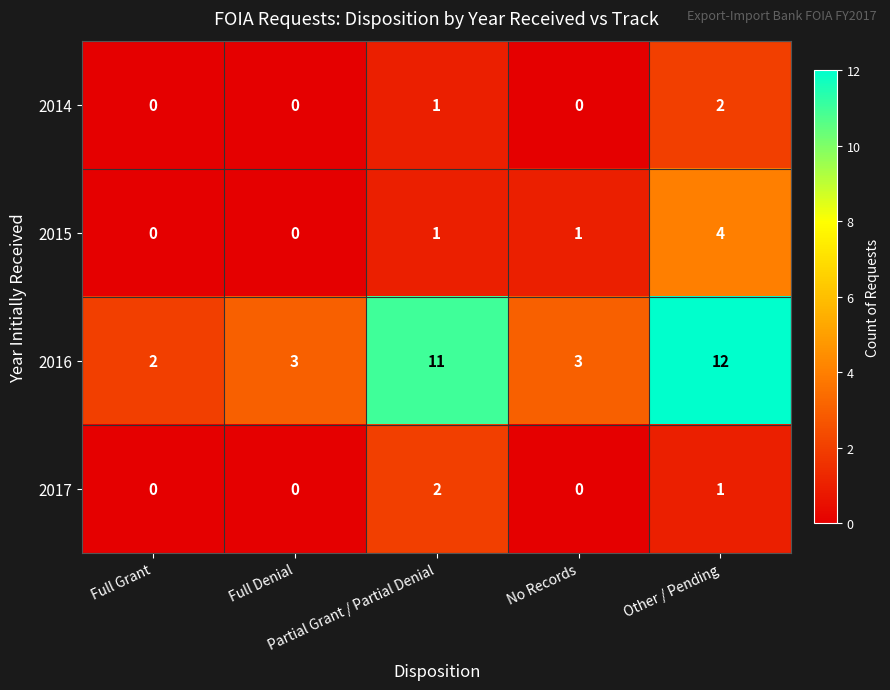

How many series are shown in this chart?

4